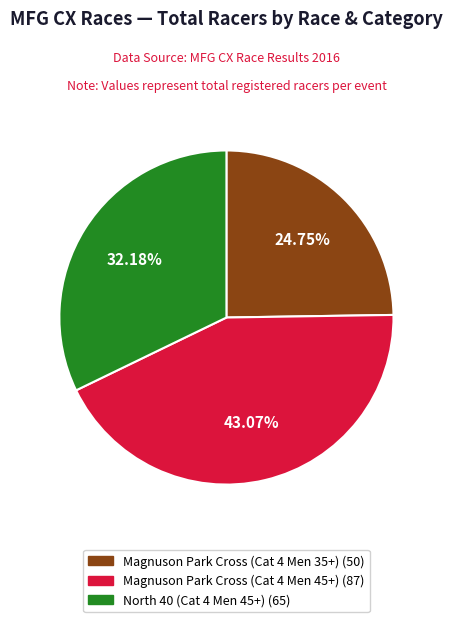

How many slices are in this pie chart?

3